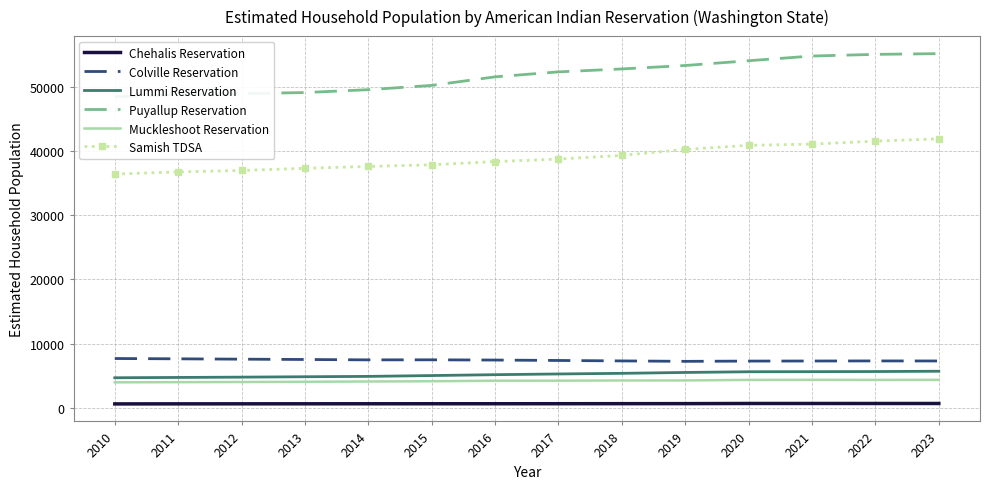

The Samish TDSA series shows 18438.1 at 2022. True or false?

False